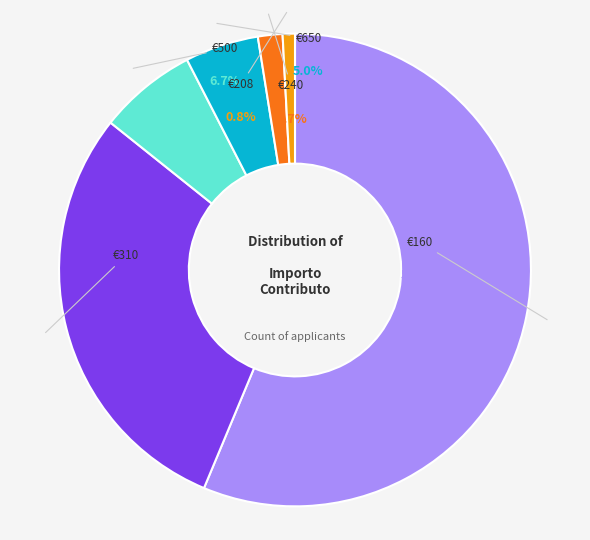

Rank the categories by value from lowest to highest.

208, 240, 650, 500, 310, 160